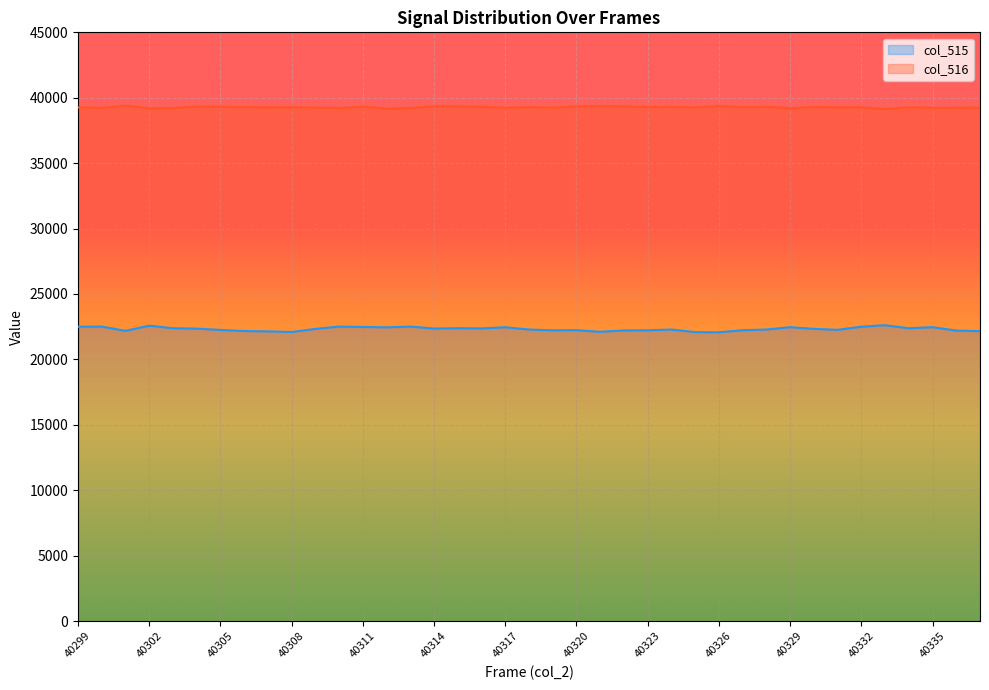

Where is the first local minimum for col_515?

40301